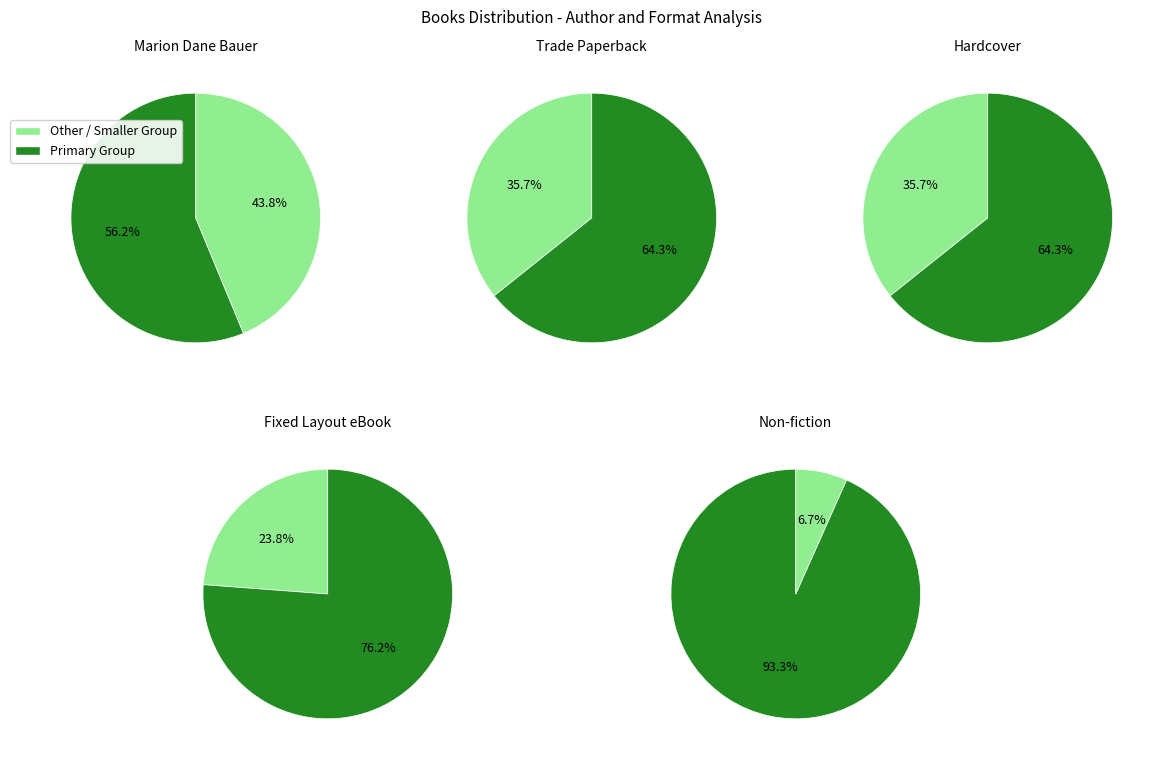

The Alyssa Satin Capucilli (1565267) slice represents 1% of the pie. True or false?

False